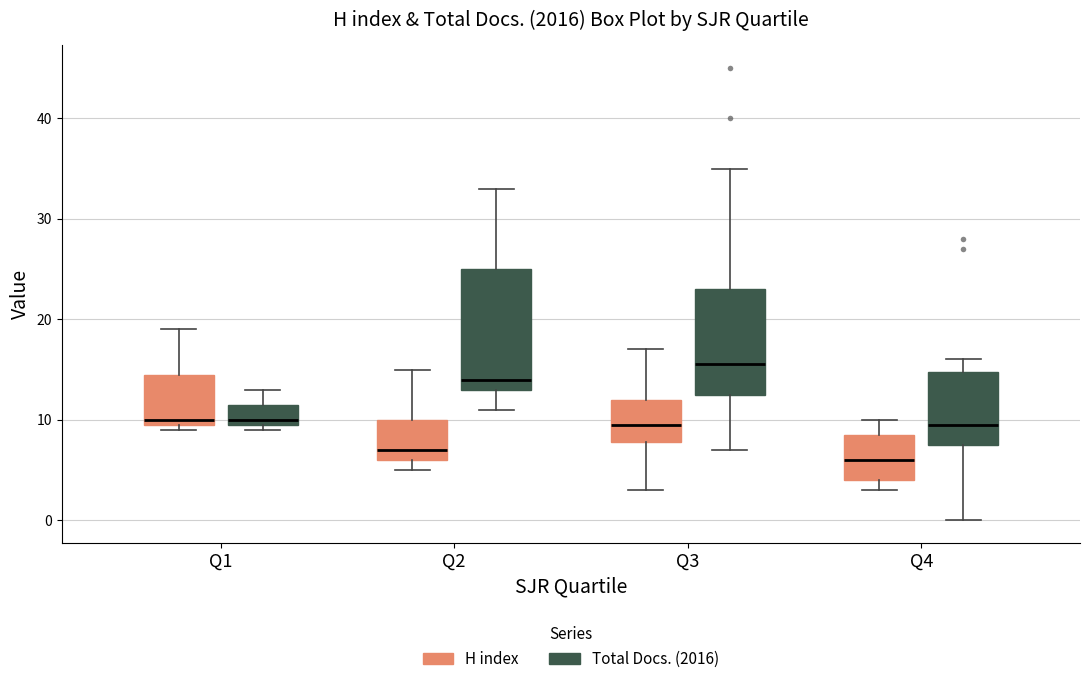

Reading left to right, read every box against the y-axis: the position of its median line, the range the box covers, and the ends of its whiskers. The values are not printed on the chart, so give them approximately, as read against the axis.

Q1 (H index): median 10 (just above the box's lower edge), box 10 to 15, whiskers 9 to 19
Q1 (Total Docs. (2016)): median 10 (just above the box's lower edge), box 10 to 12, whiskers 9 to 13
Q2 (H index): median 7, box 6 to 10, whiskers 5 to 15
Q2 (Total Docs. (2016)): median 14, box 13 to 25, whiskers 11 to 33
Q3 (H index): median 10, box 8 to 12, whiskers 3 to 17
Q3 (Total Docs. (2016)): median 16, box 13 to 23, whiskers 7 to 35
Q4 (H index): median 6, box 4 to 9, whiskers 3 to 10
Q4 (Total Docs. (2016)): median 10, box 8 to 15, whiskers 0 to 16